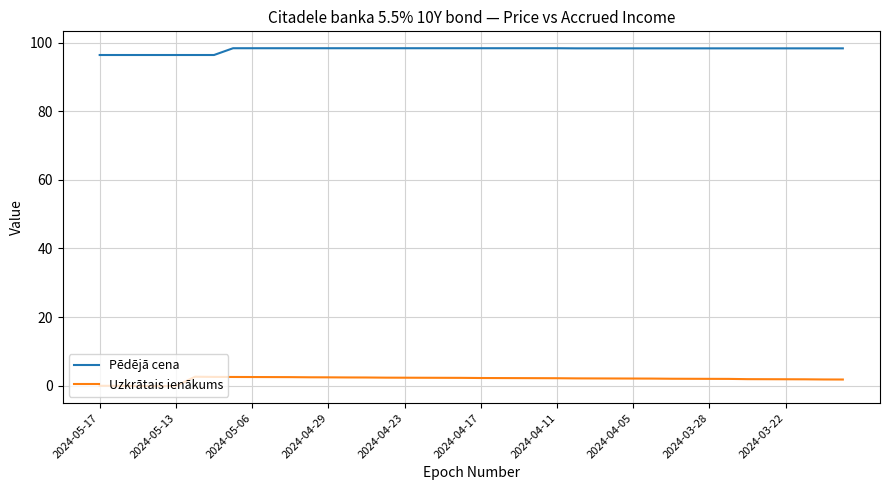

True or false: Uzkrātais ienākums and Pēdējā cena intersect in this chart.

False